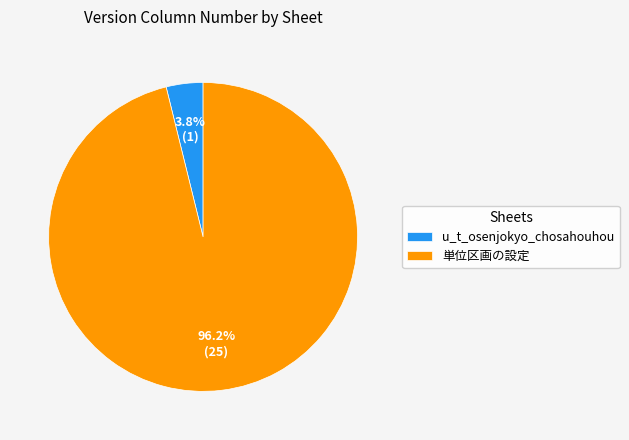

Does u_t_osenjokyo_chosahouhou represent more than half of the total?

No